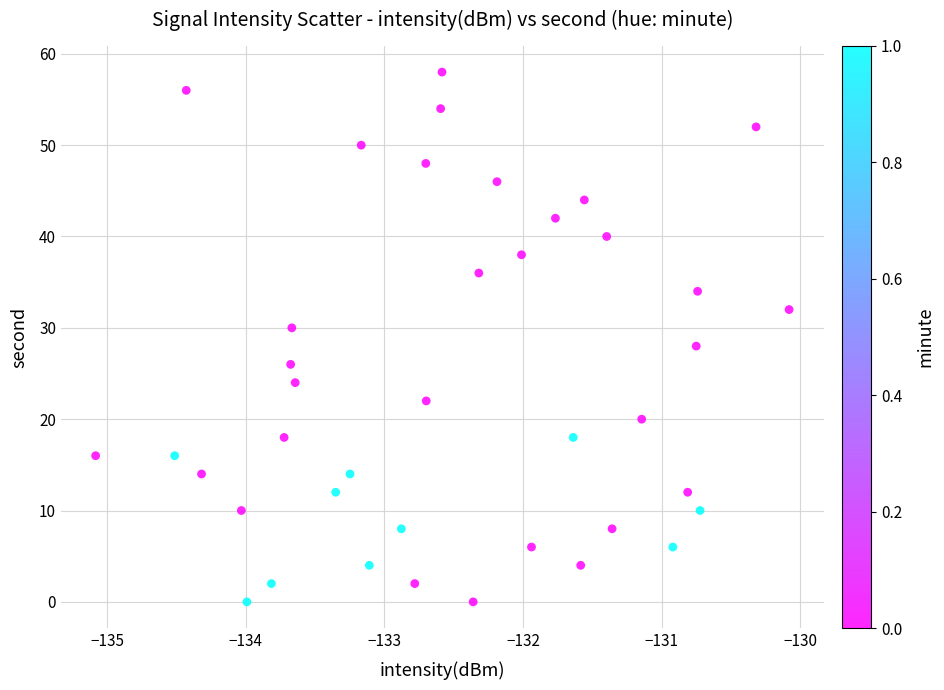

What is the range of Y values (max minus min)?

58